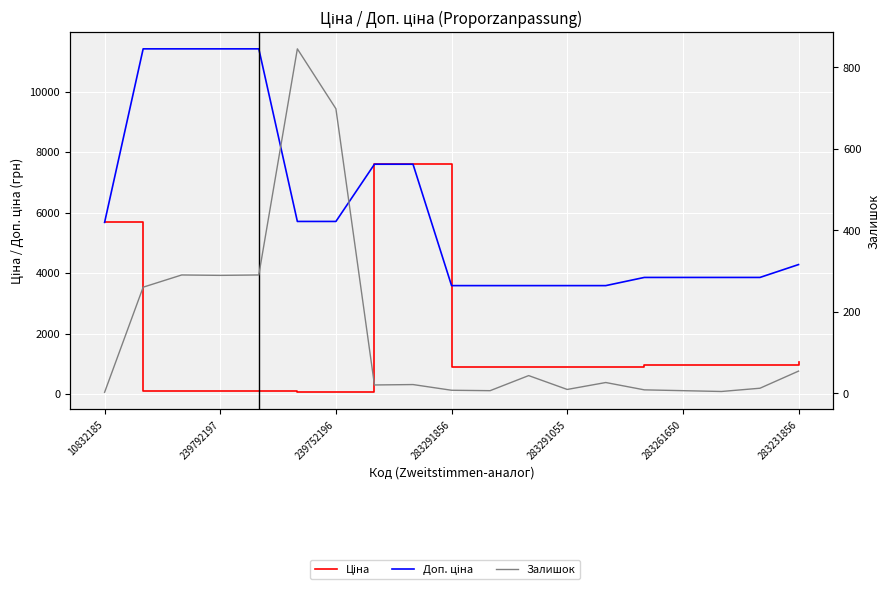

The Залишок series shows 2.3 at 16. True or false?

False